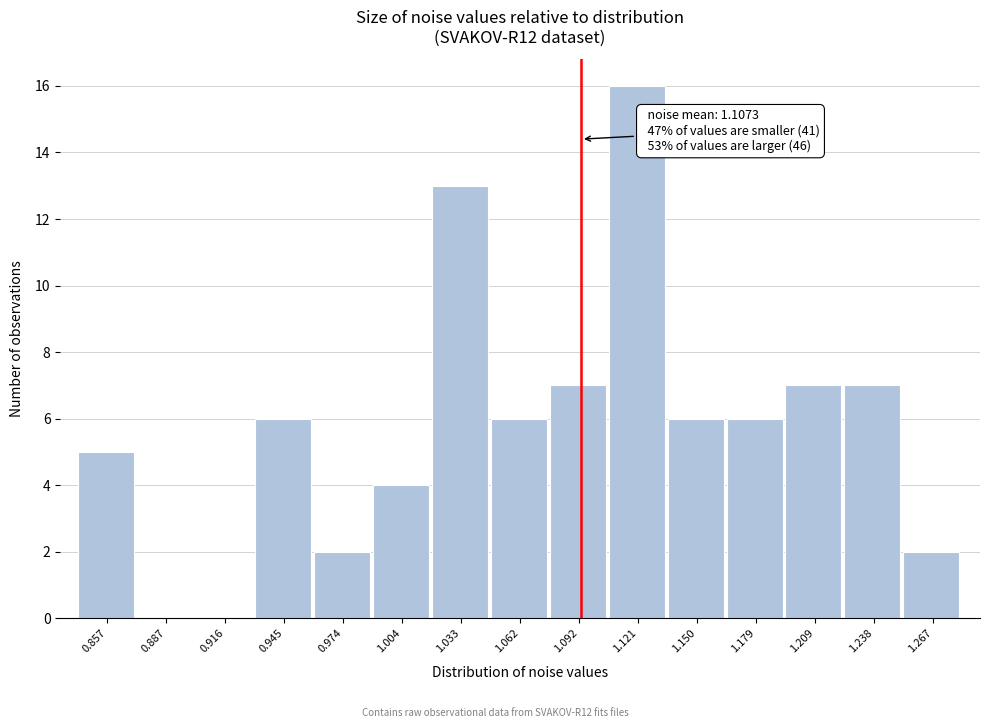

Reading left to right, list all the values displayed in this chart.

0.857=5	0.887=0	0.916=0	0.945=6	0.974=2	1.004=4	1.033=13	1.062=6	1.092=7	1.121=16	1.150=6	1.179=6	1.209=7	1.238=7	1.267=2